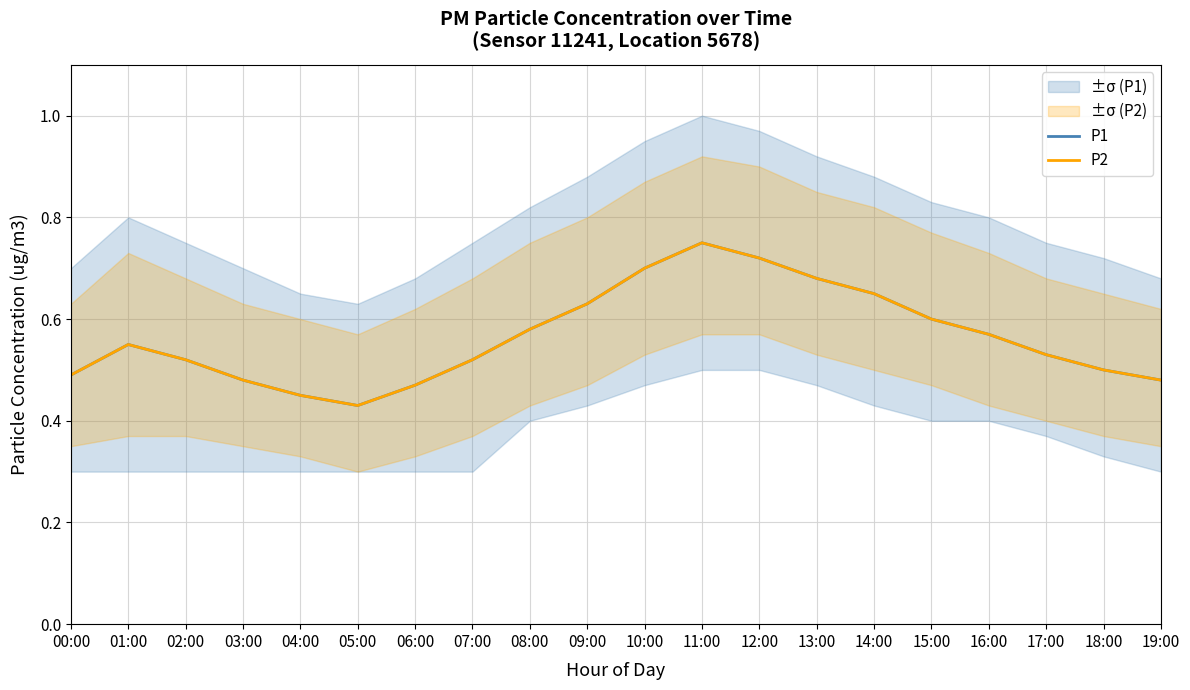

Between 05:00 and 10:00, which is larger?

10:00